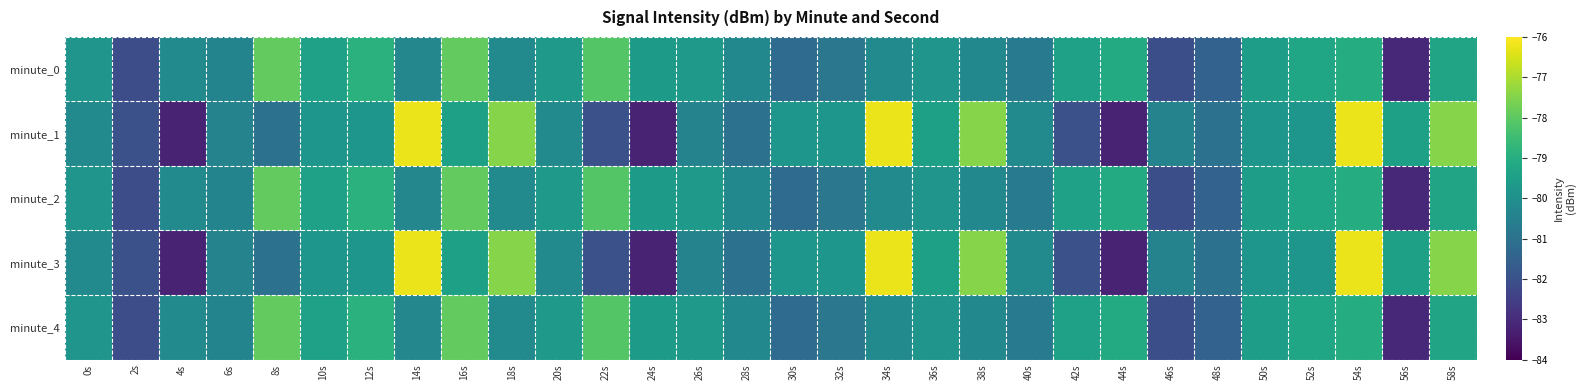

How many data points does each series have?

30